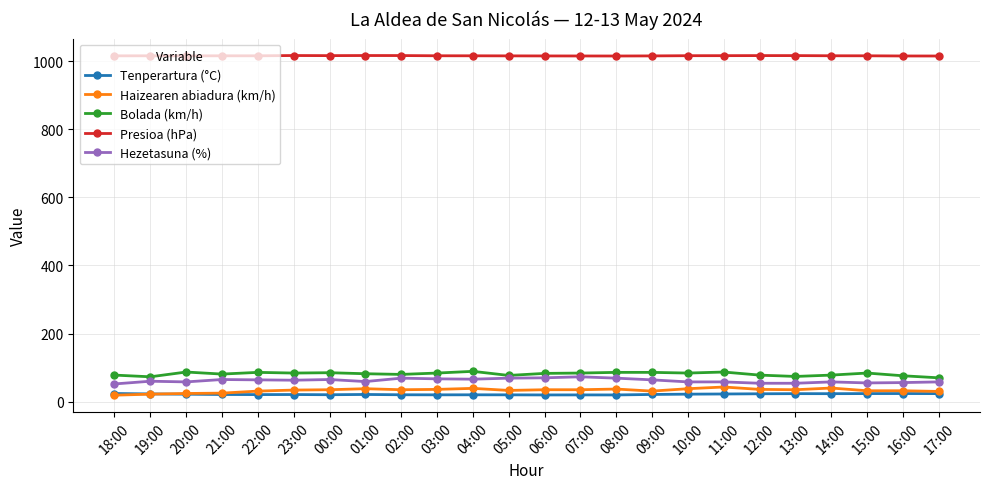

At 01:00, list the series in order from smallest to largest.

Tenperartura (°C), Haizearen abiadura (km/h), Hezetasuna (%), Bolada (km/h), Presioa (hPa)